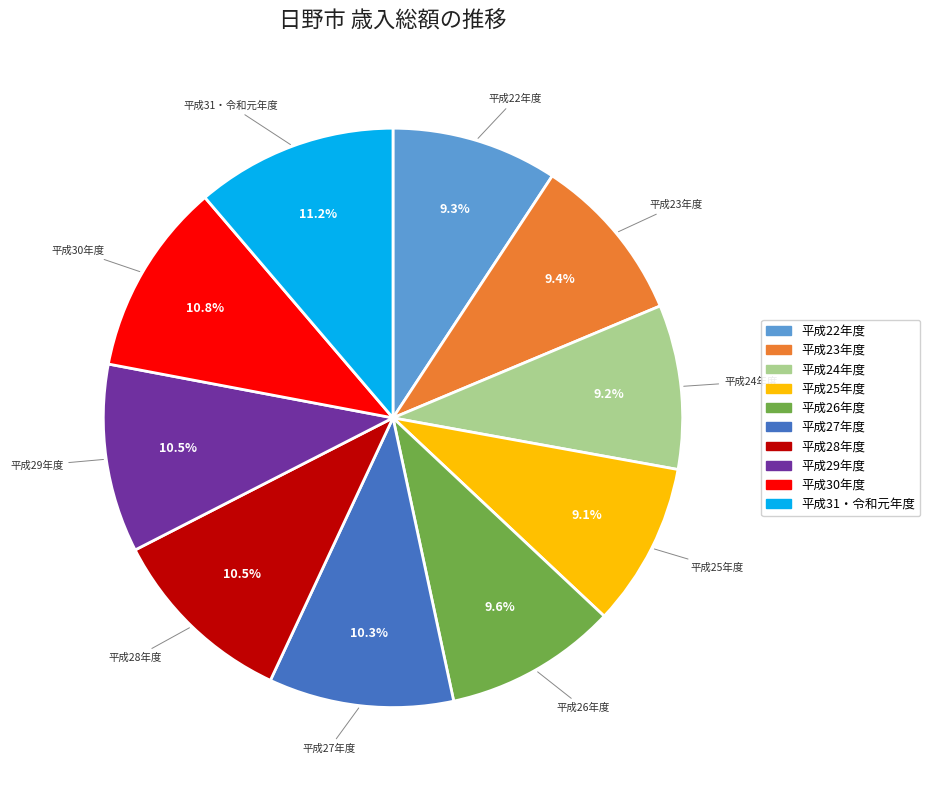

To the nearest percent, what is the combined percentage of 平成23年度 and 平成26年度?

19%